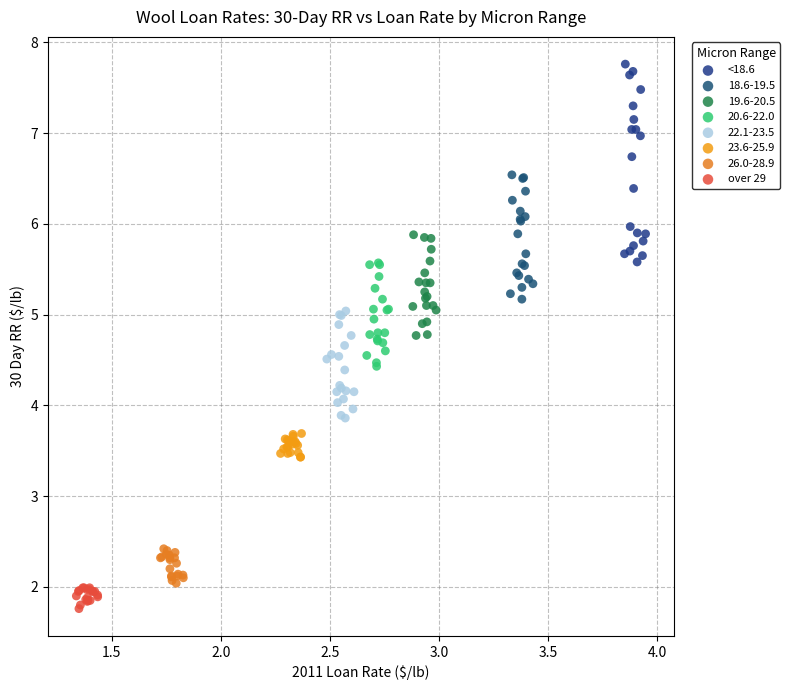

Which series contains the highest Y value?

<18.6